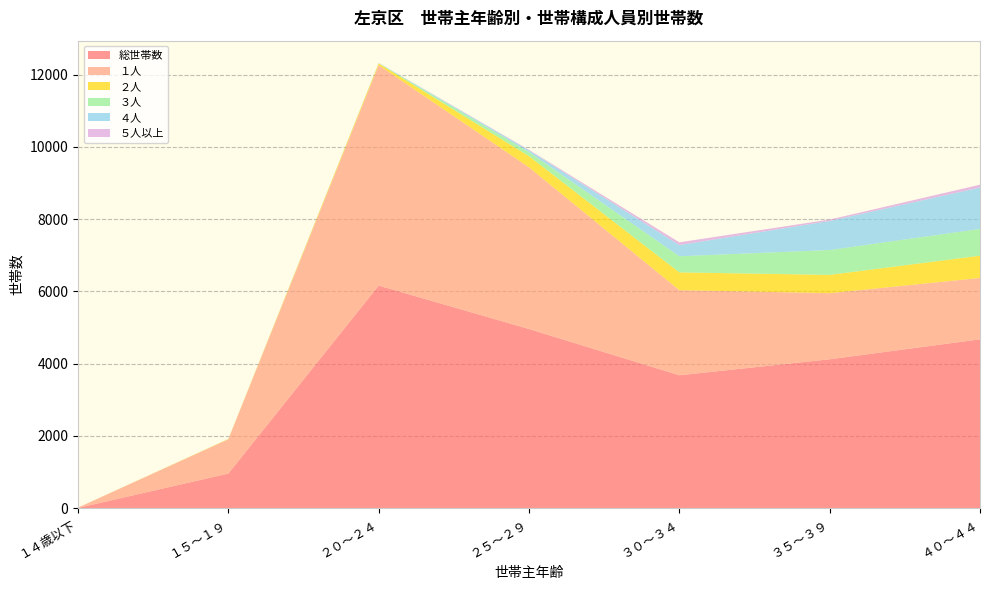

Reading left to right, extract all data points from this chart.

総世帯数: 8	959	6163	4960	3680	4123	4675
１人: 8	949	6102	4476	2356	1830	1699
２人: 0	8	47	309	492	506	616
３人: 0	2	9	114	446	688	740
４人: 0	0	4	46	311	804	1148
５人以上: 0	0	1	15	75	39	77